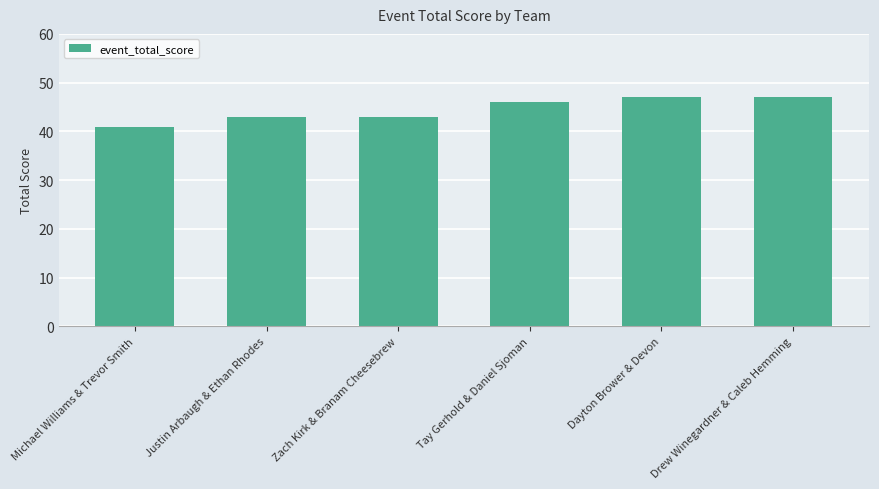

What is the label of the 2nd bar from the left?

Justin Arbaugh & Ethan Rhodes